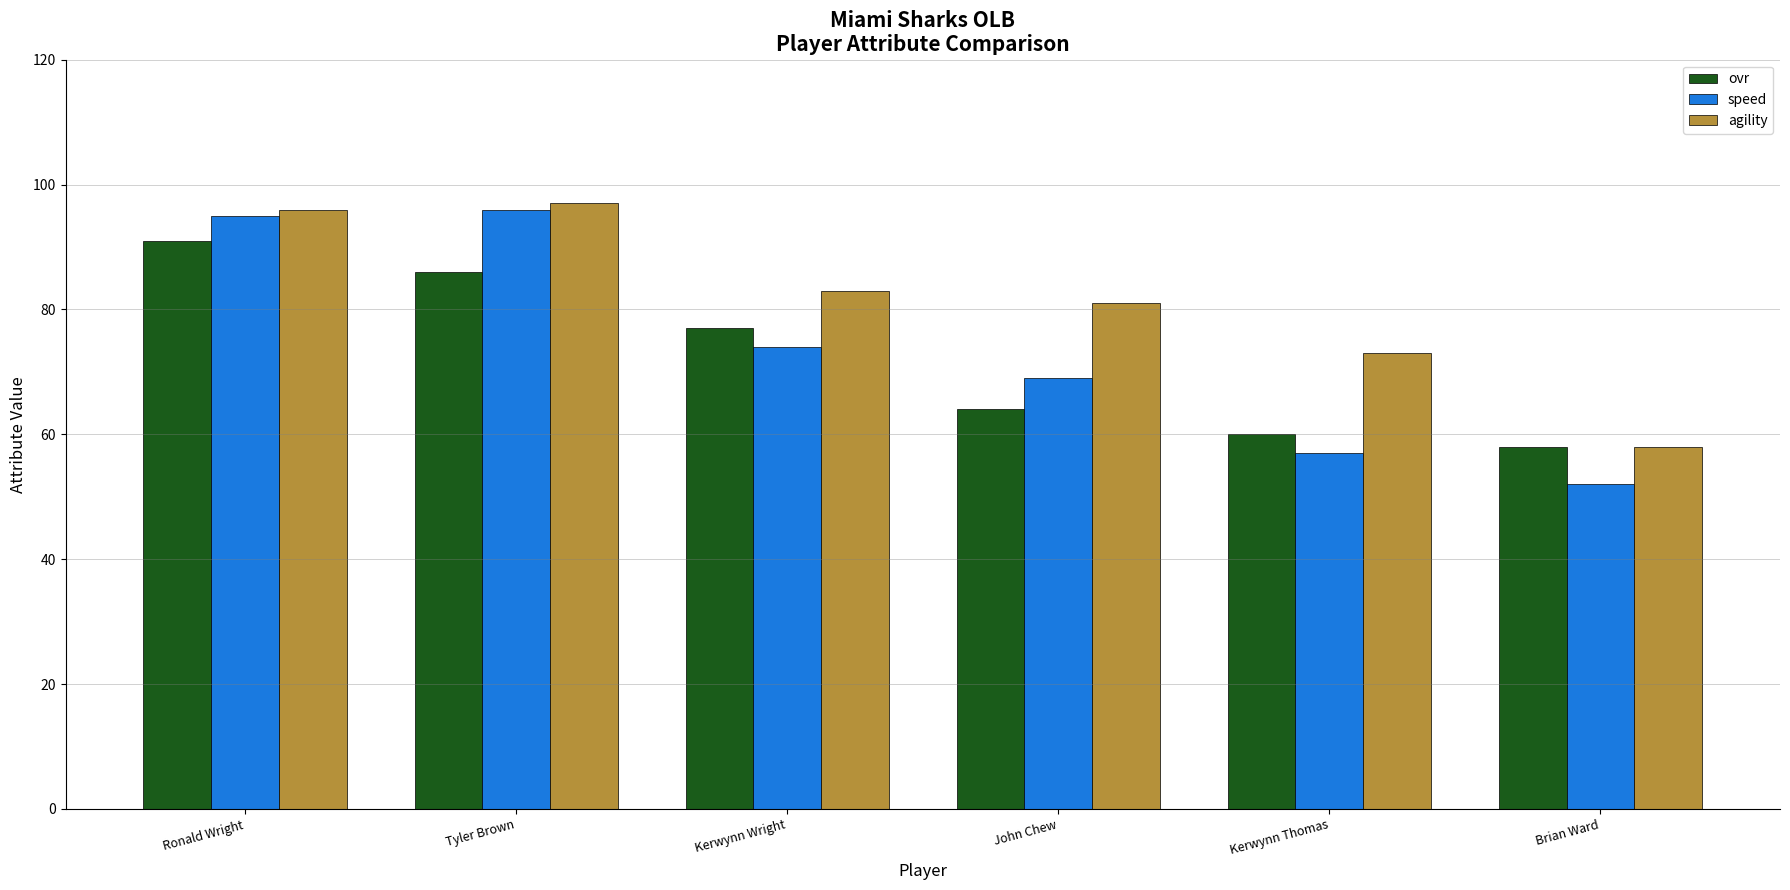

Reading left to right, transcribe all the data shown in this chart.

ovr: 91	86	77	64	60	58
speed: 95	96	74	69	57	52
agility: 96	97	83	81	73	58